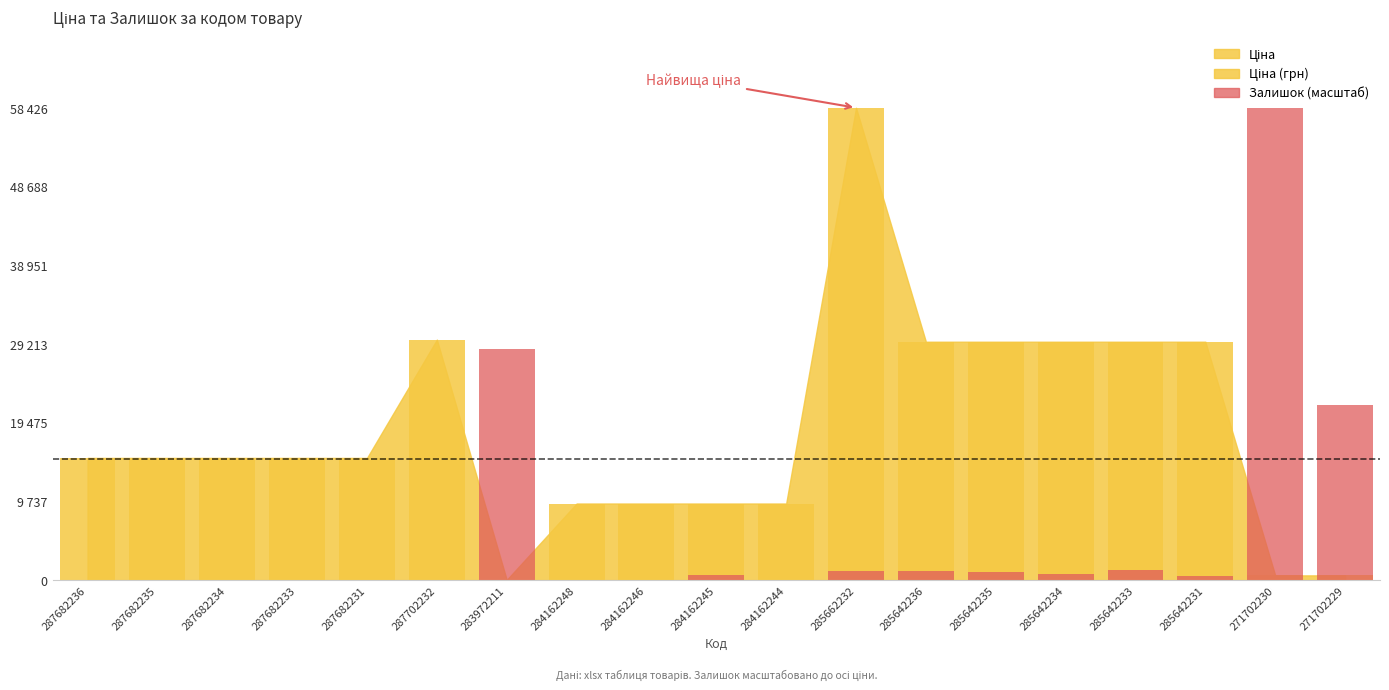

What is the value of the 5th bar from the left?

15120.0